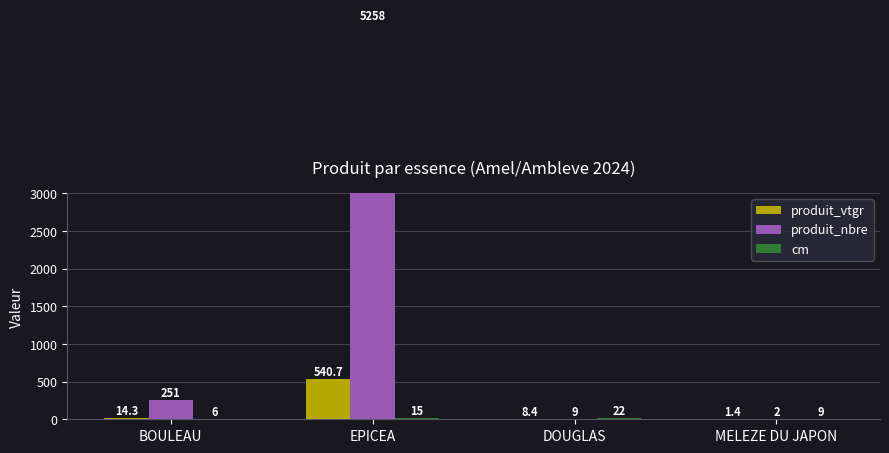

Are the bars grouped side by side (vs. stacked)?

Yes